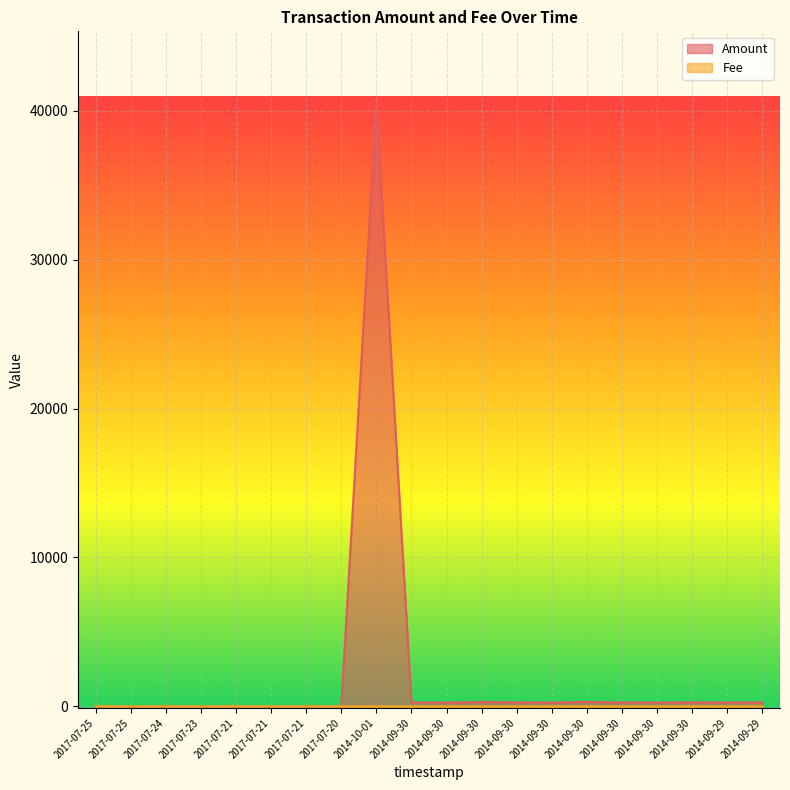

What is the spread (max minus min) of values at 2017-07-25?

1.0